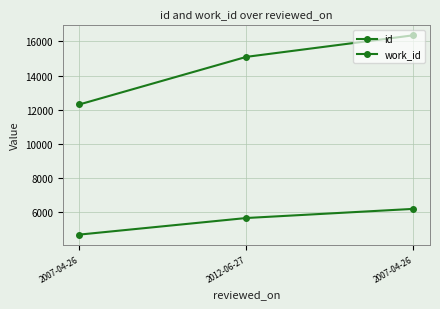

What is the label of the 3rd point from the left?

2007-04-26